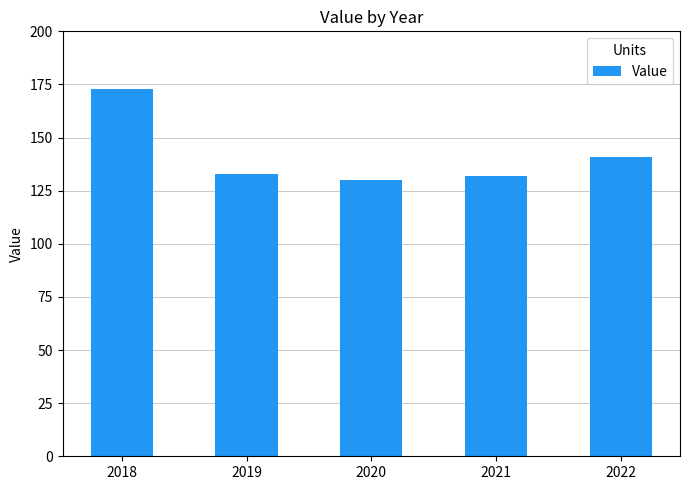

Between 2022 and 2020, which is larger?

2022